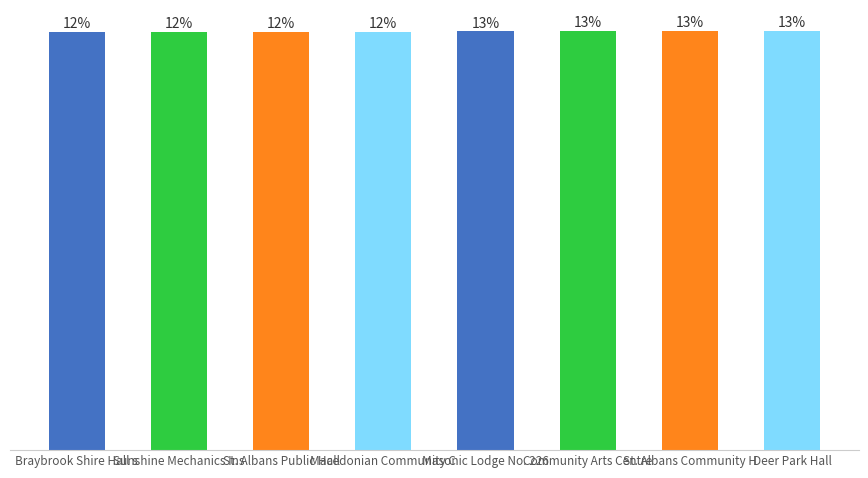

Are the bars horizontal?

No